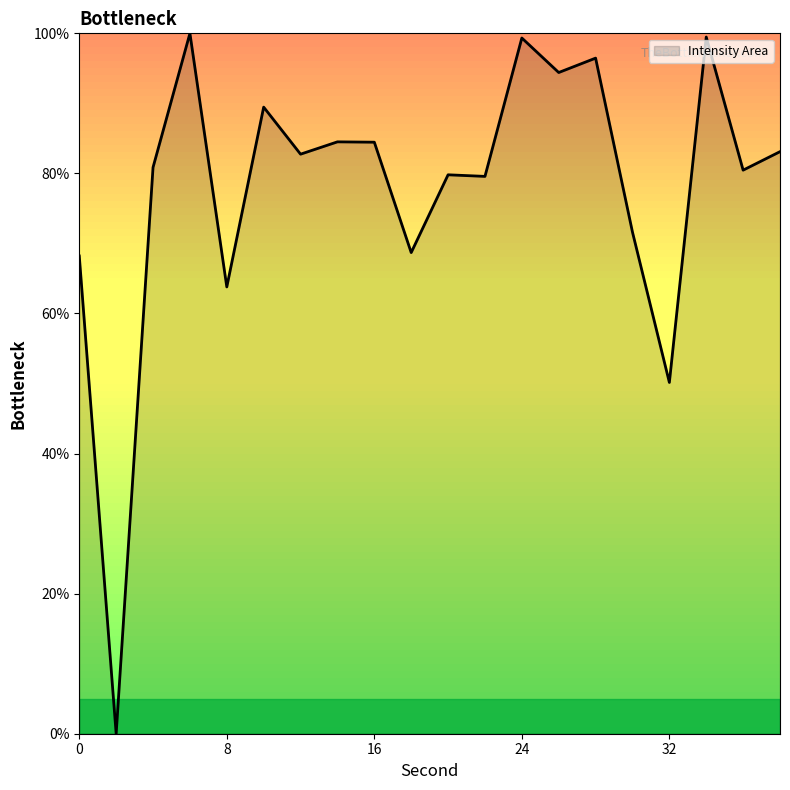

What is the difference between the maximum and minimum values?

100.0